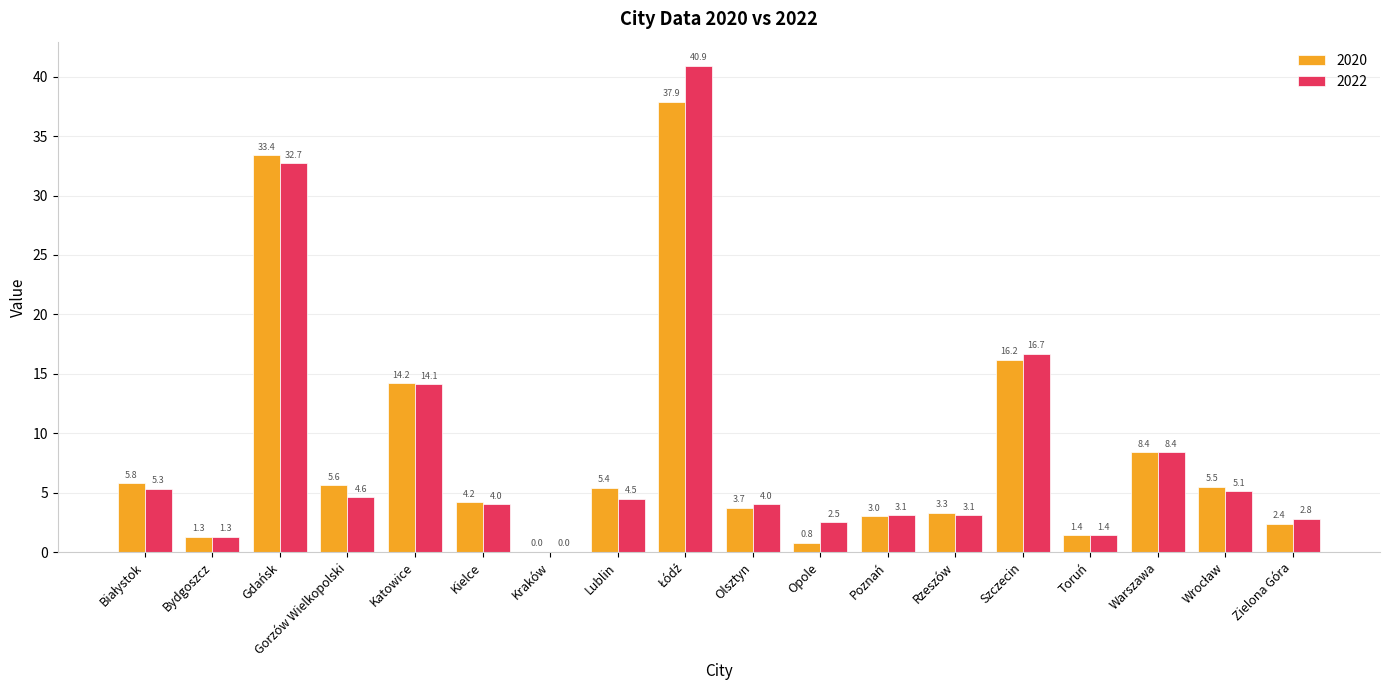

How many series are shown in this chart?

2